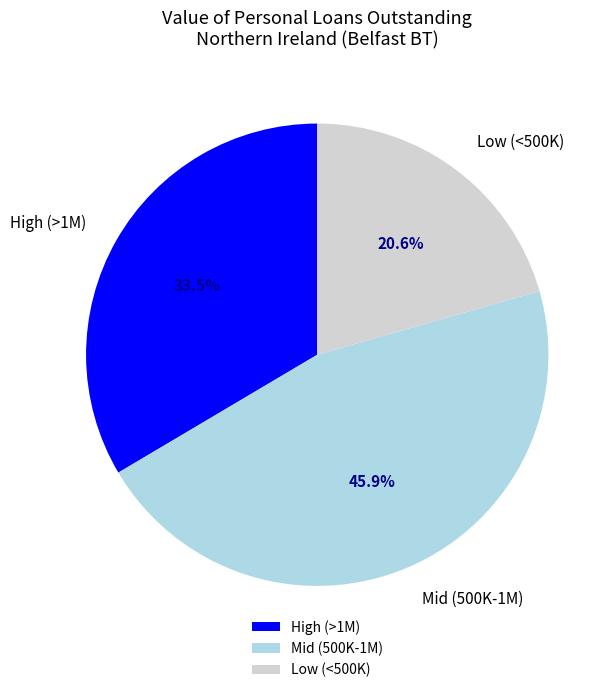

What is the ratio of the value at Mid (500K-1M) to the value at Low (<500K)?

2.2